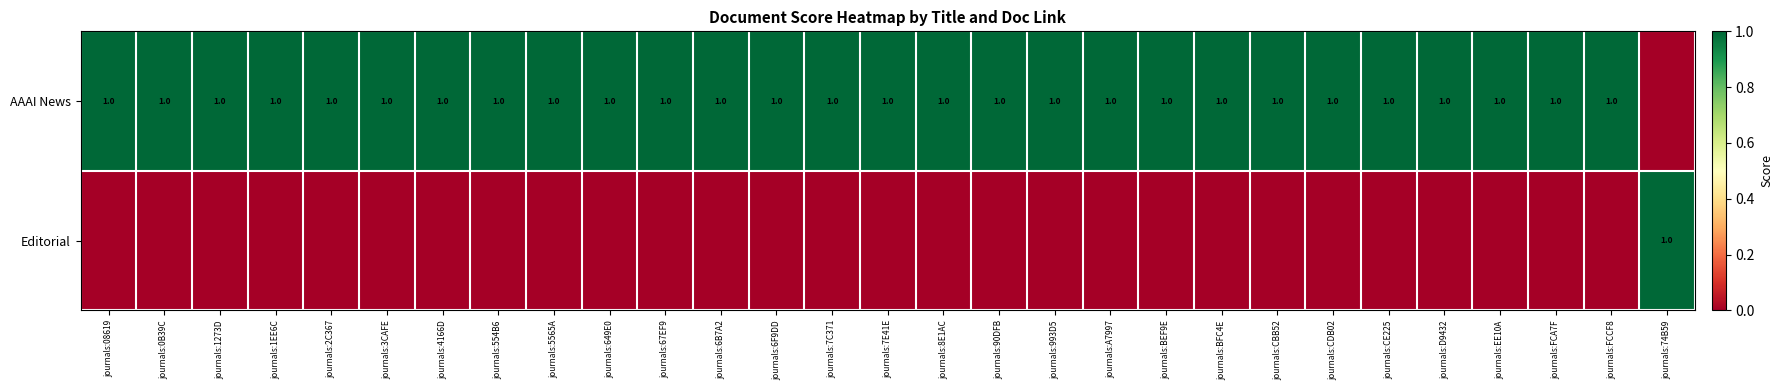

The value of AAAI News at journals:CE225 is 0. True or false?

False